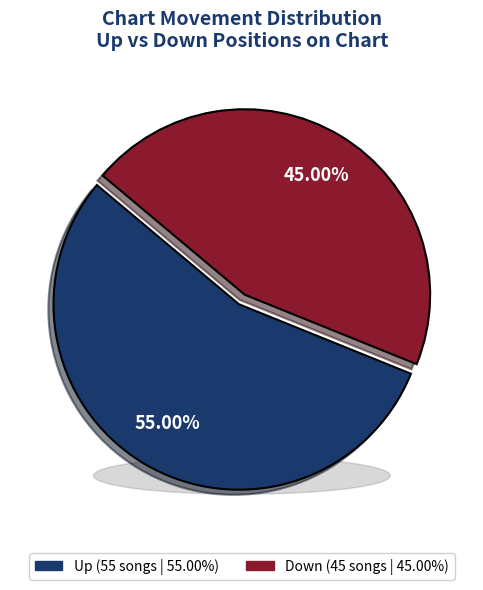

Between up and down, which is larger?

up